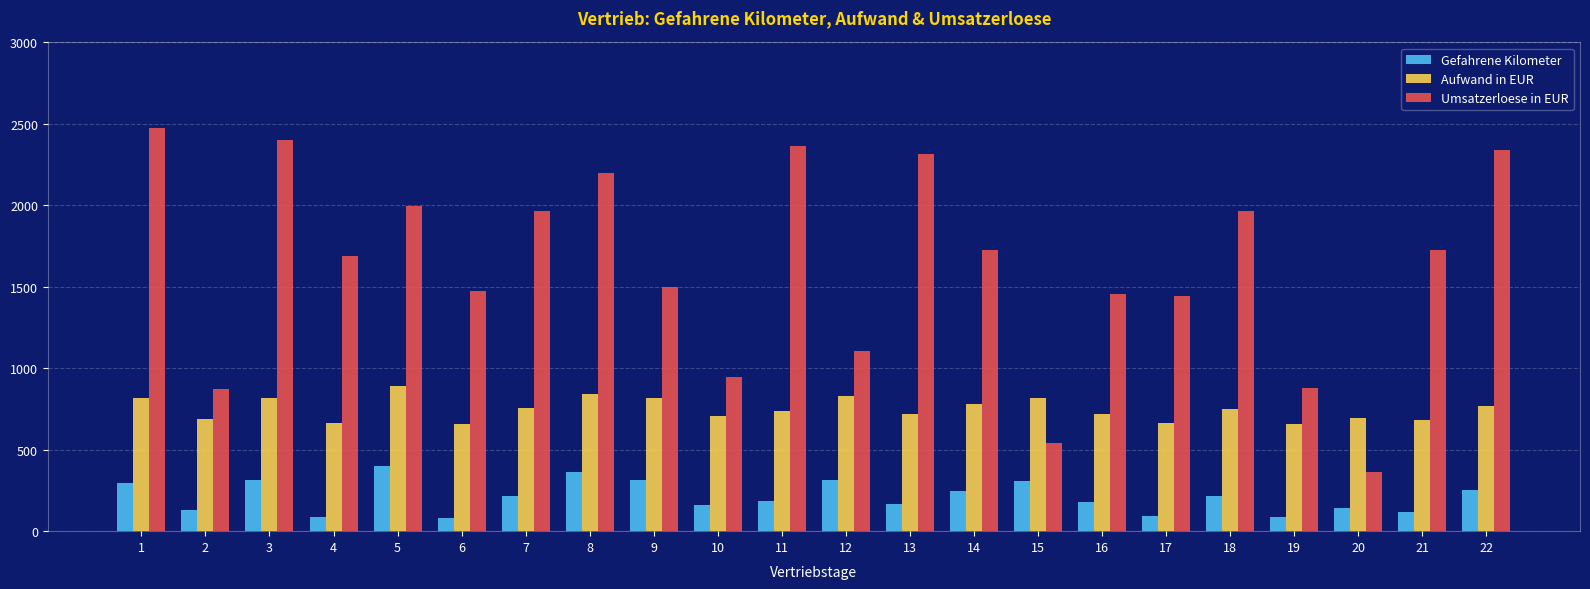

Rank the series by their maximum value, from highest to lowest.

Umsatzerloese in EUR, Aufwand in EUR, Gefahrene Kilometer